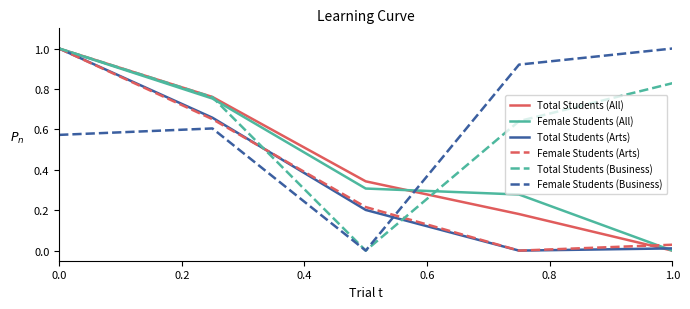

What is the highest value of the Female Students (Business) series?

1.0